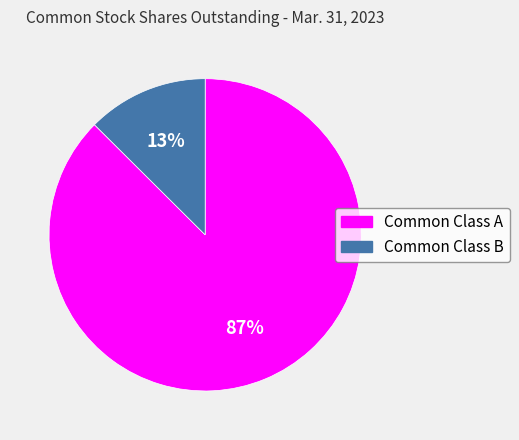

To the nearest percent, what percentage of the pie is Common Class B?

13%